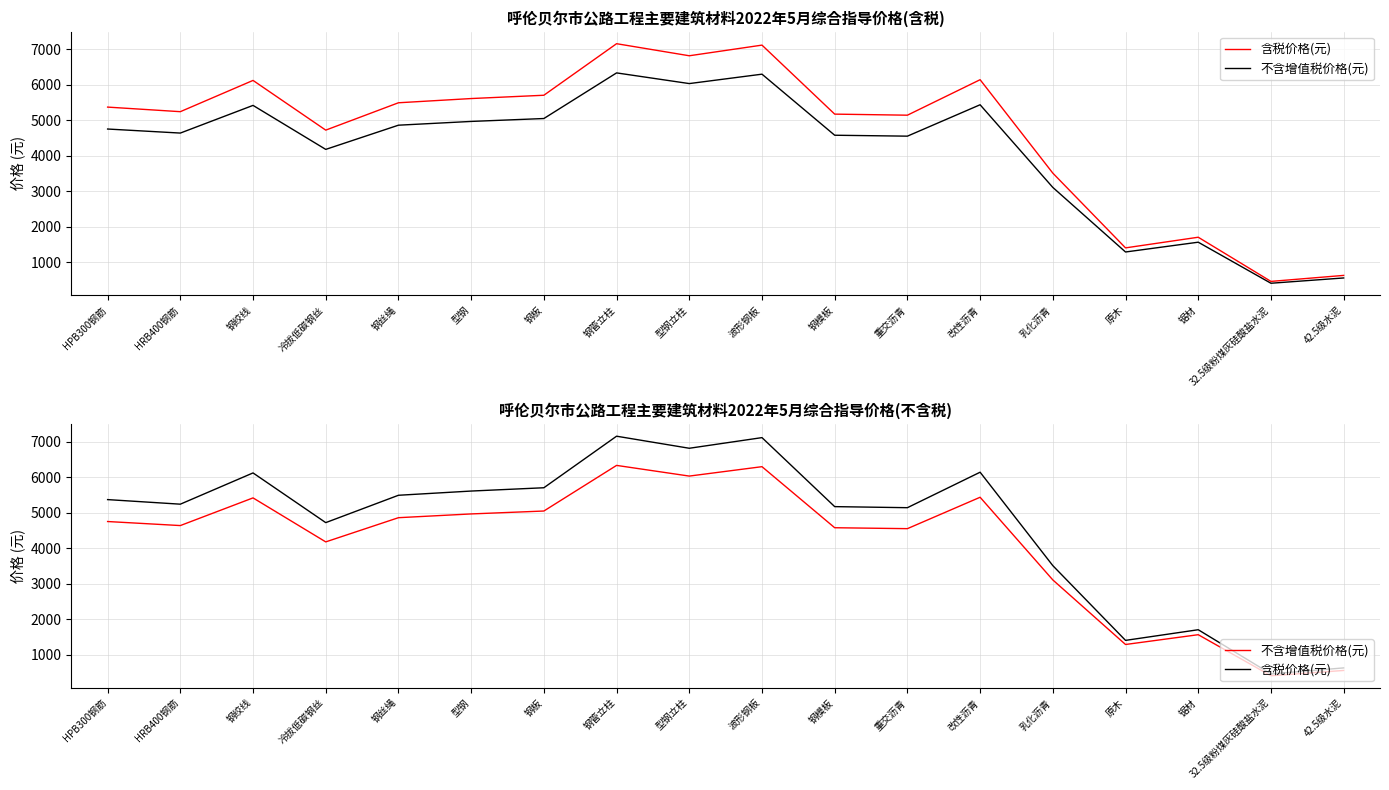

How many categories are shown in the chart?

18